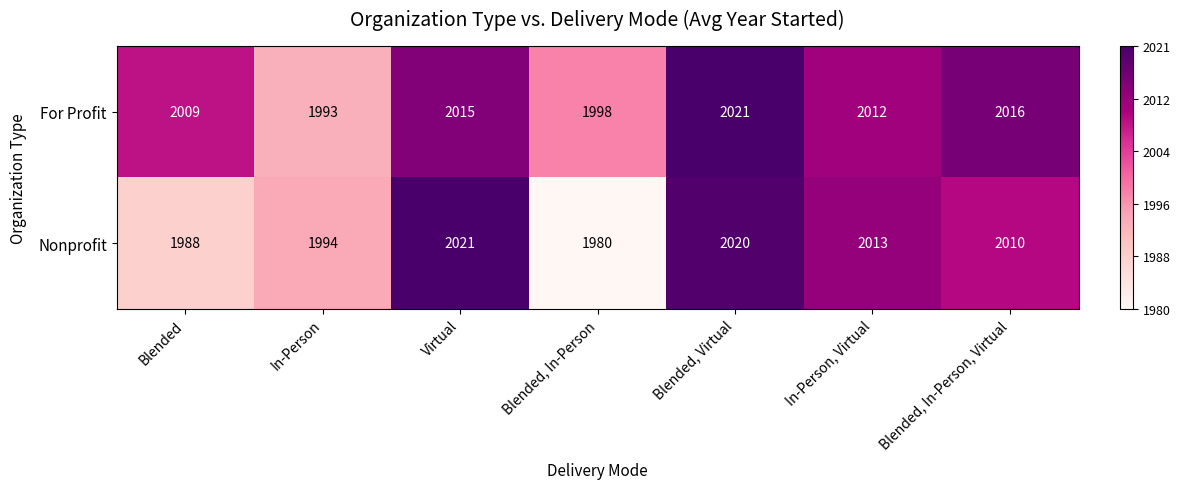

Rank the series at Blended from highest to lowest value.

For Profit, Nonprofit